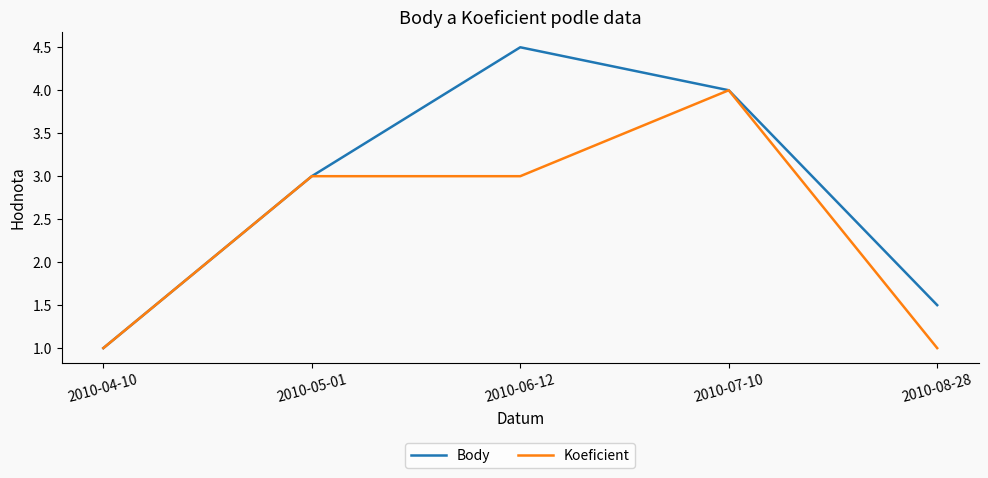

True or false: Koeficient has a value of 3.0 at 2010-06-12.

True